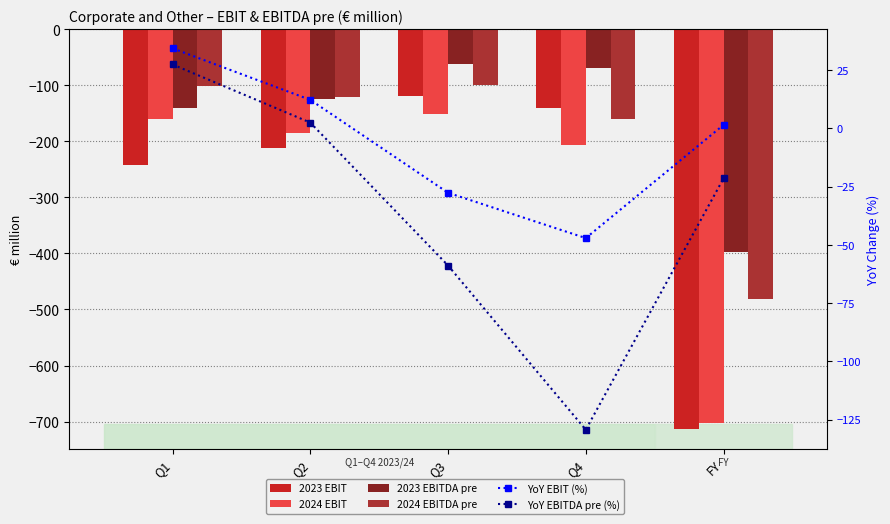

At how many categories does at least one series exceed -106?

5